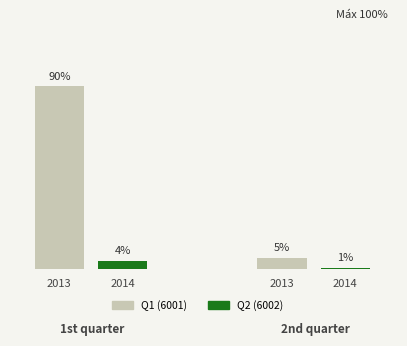

At which category is the sum across all series the highest?

1st quarter